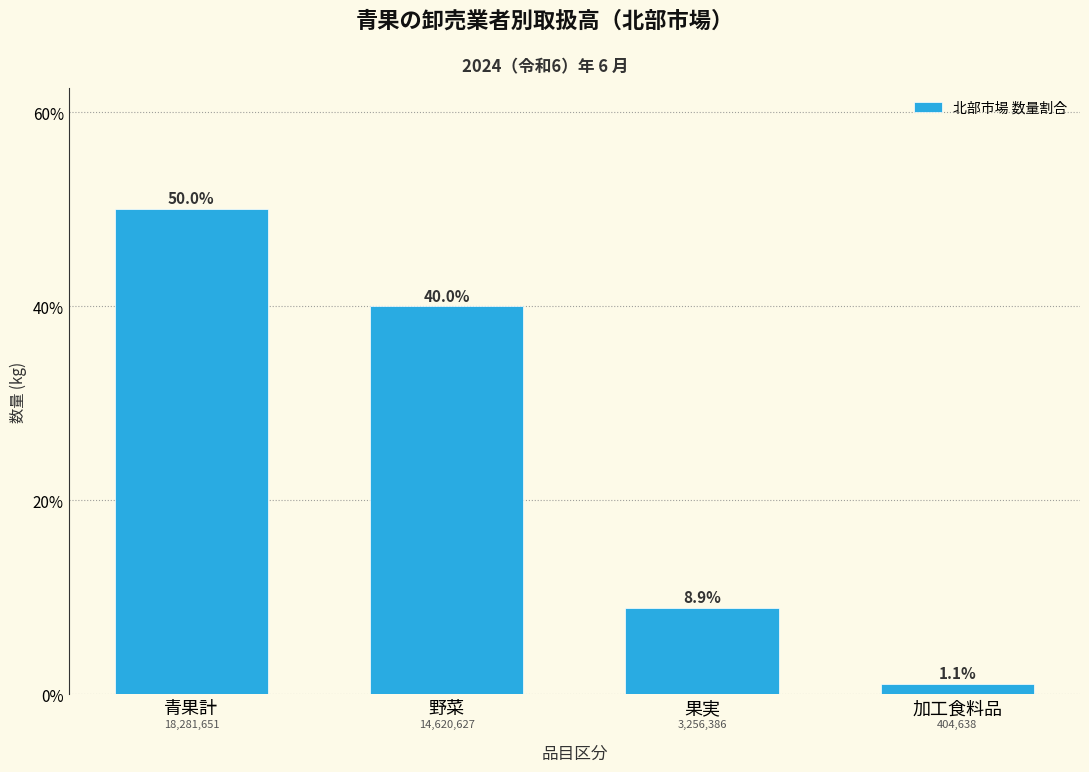

Reading right to left, transcribe all the data shown in this chart.

1.1	8.9	40.0	50.0